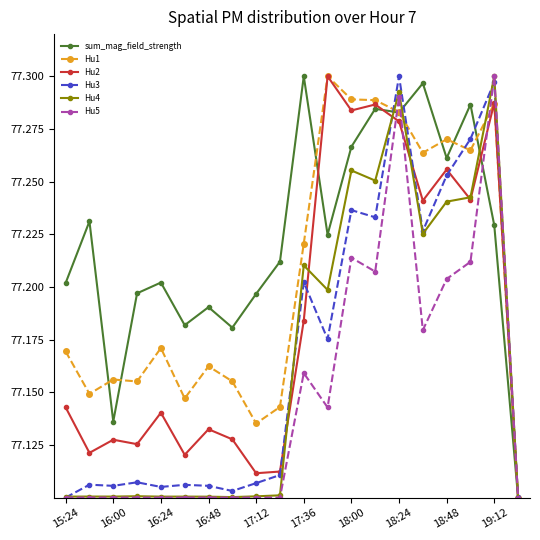

Count the Hu2 values in the range 77 to 78.

20